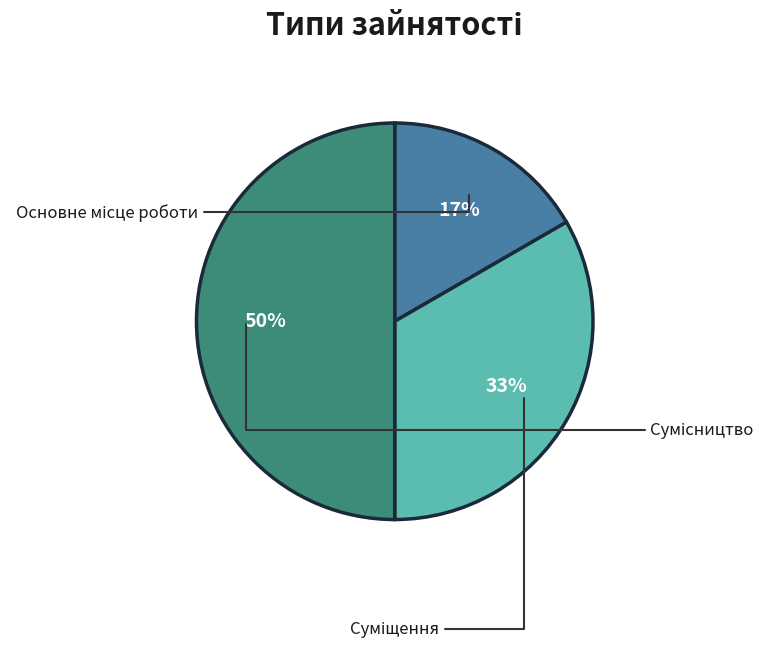

To the nearest percent, what percentage of the pie is Суміщення?

33%